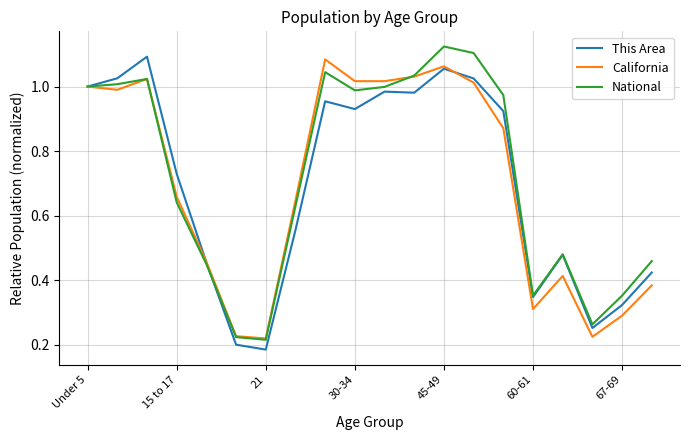

Does the chart display data point markers on the line(s)?

No